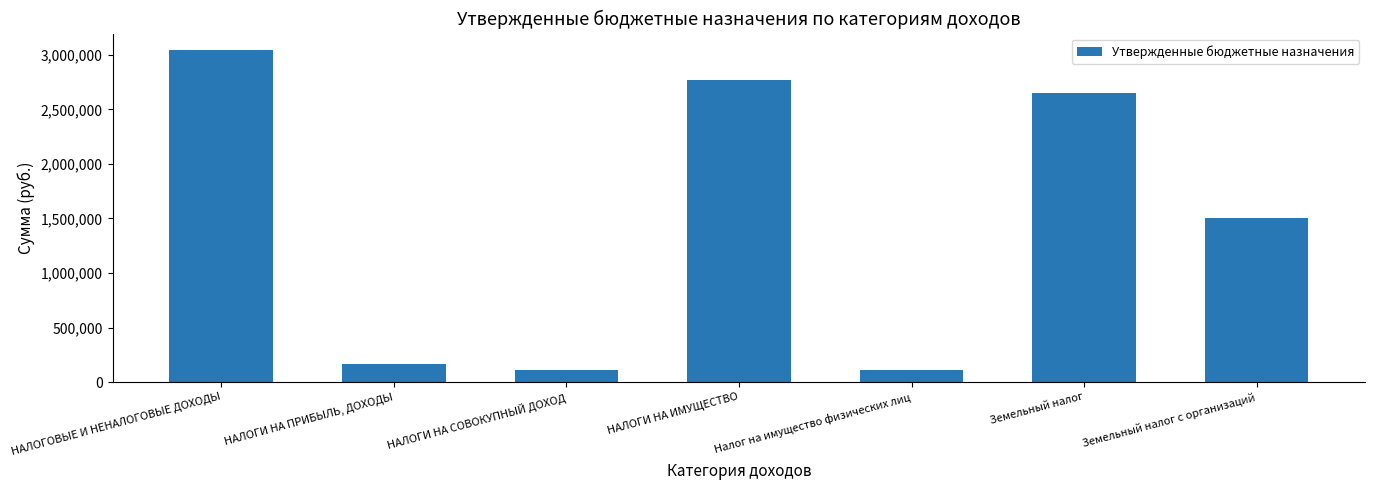

List the labels in order of value, largest first.

НАЛОГОВЫЕ И НЕНАЛОГОВЫЕ ДОХОДЫ, НАЛОГИ НА ИМУЩЕСТВО, Земельный налог, Земельный налог с организаций, НАЛОГИ НА ПРИБЫЛЬ, ДОХОДЫ, Налог на имущество физических лиц, НАЛОГИ НА СОВОКУПНЫЙ ДОХОД